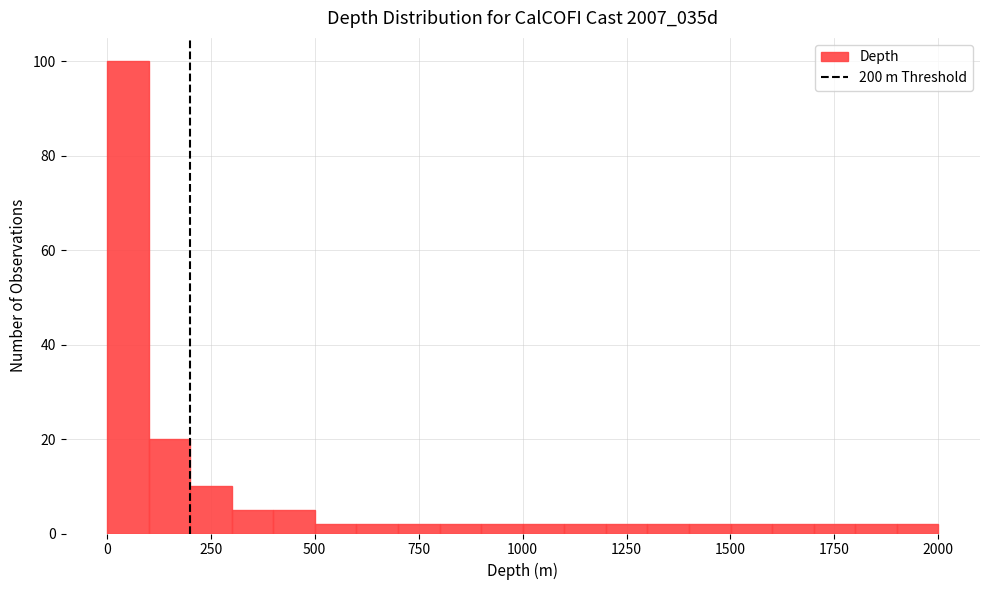

Read against the x-axis, roughly where is the centre of the tallest bar?

50